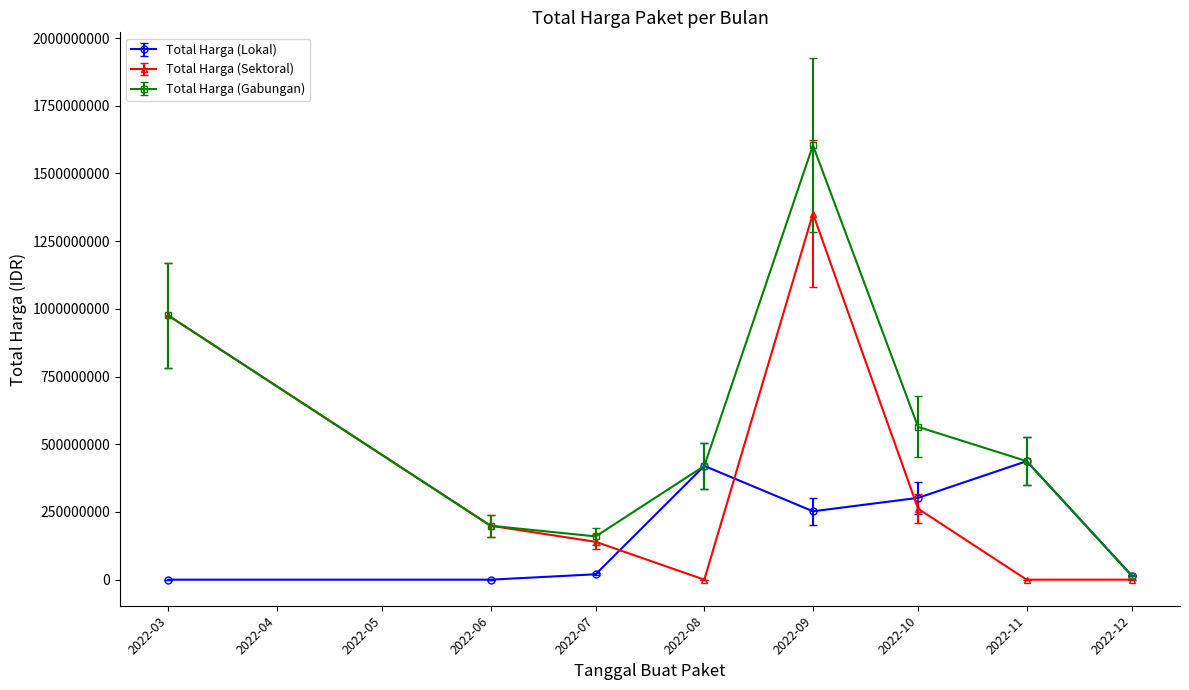

Count the number of data series in this chart.

3